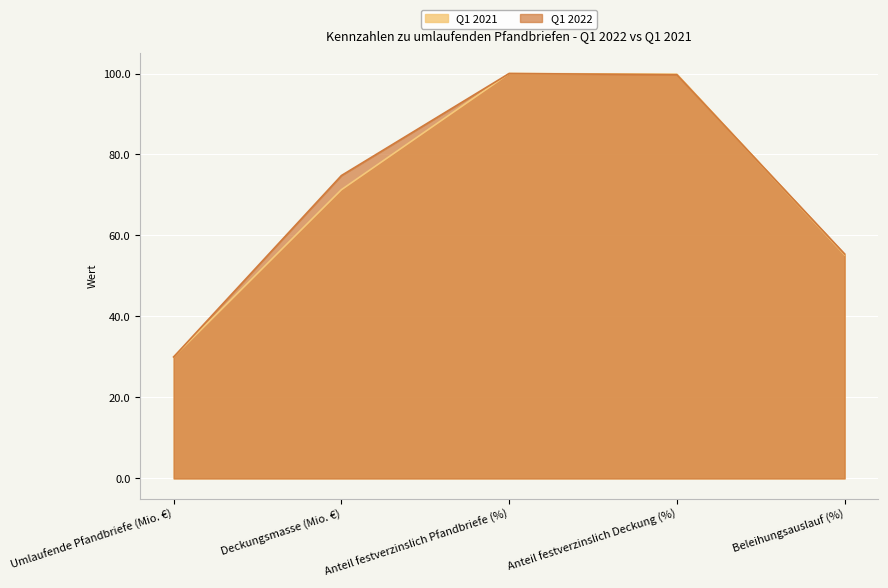

True or false: Deckungsmasse has a value of 34.9 at Hypothekenpfandbriefe (Q1 2021).

False